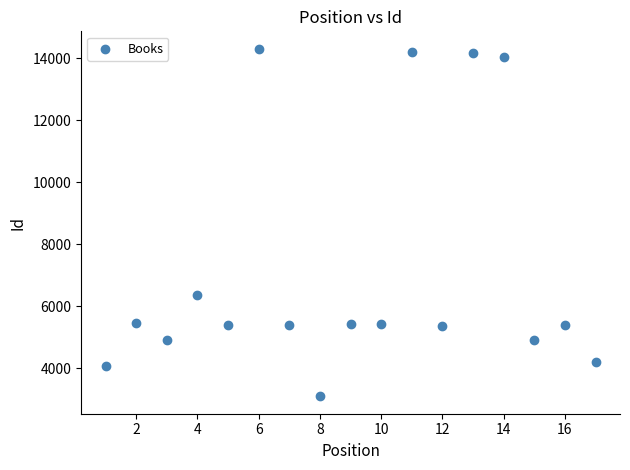

What is the range of X values (max minus min)?

16